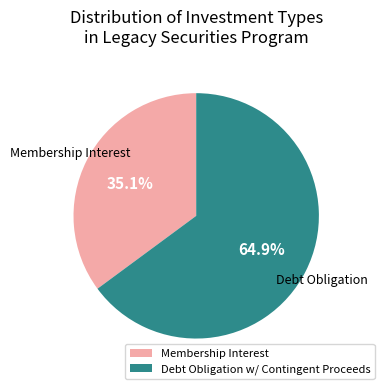

Is there a majority slice in this chart?

Yes